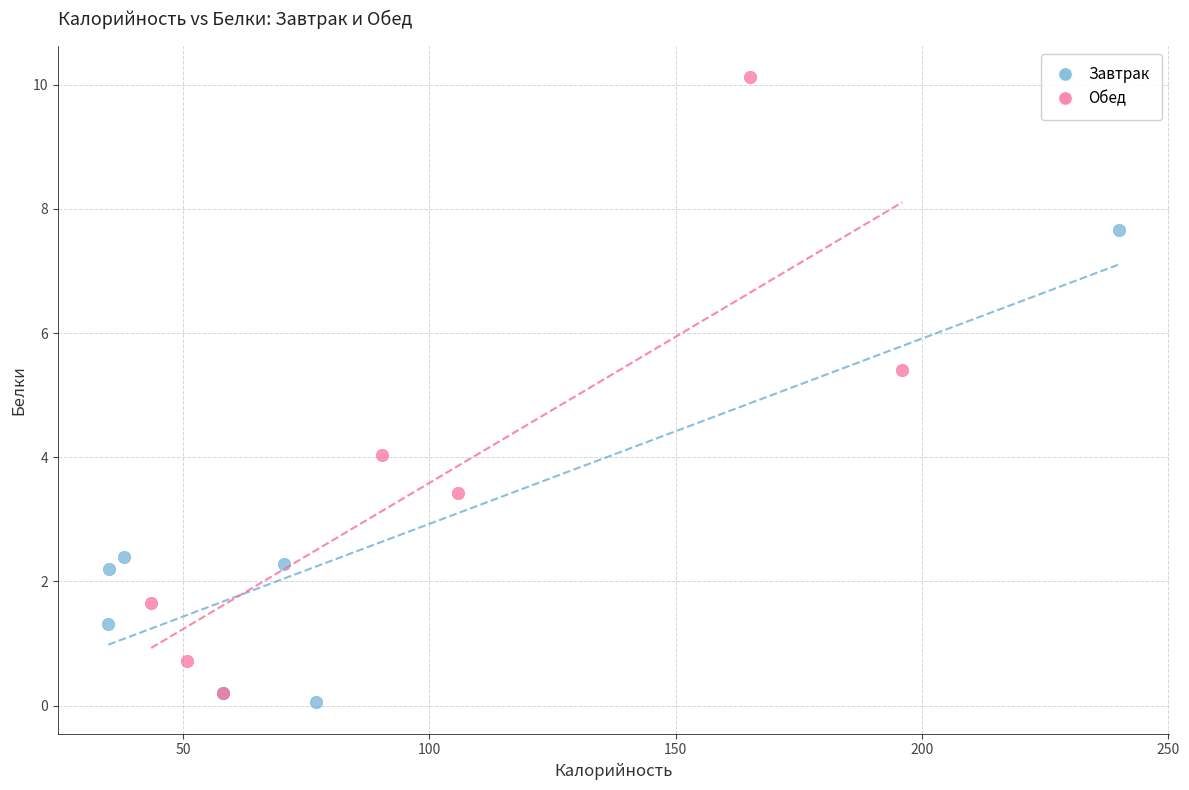

Which series has the largest Y range (max minus min)?

Обед